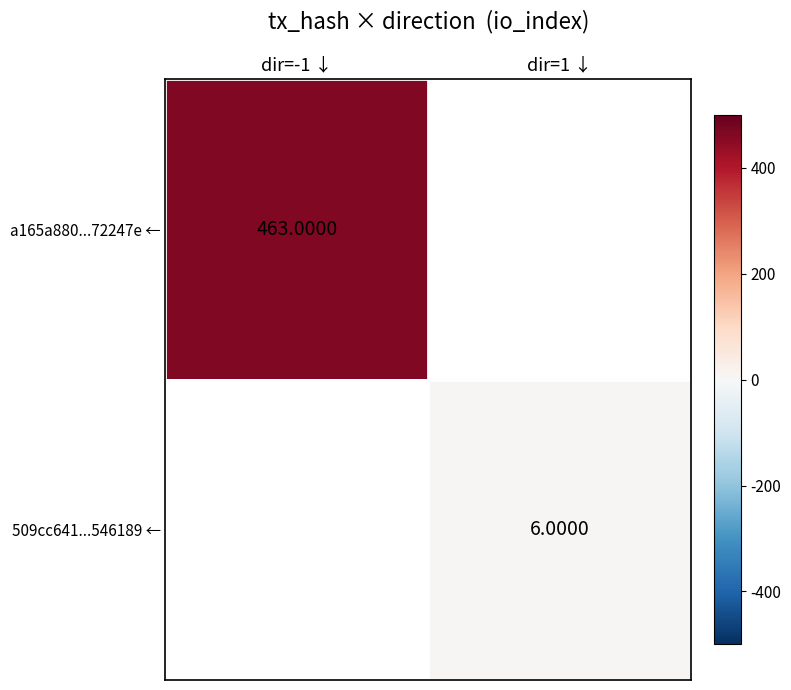

List the series in order of their peak value, highest first.

a165a880...72247e ←, 509cc641...546189 ←